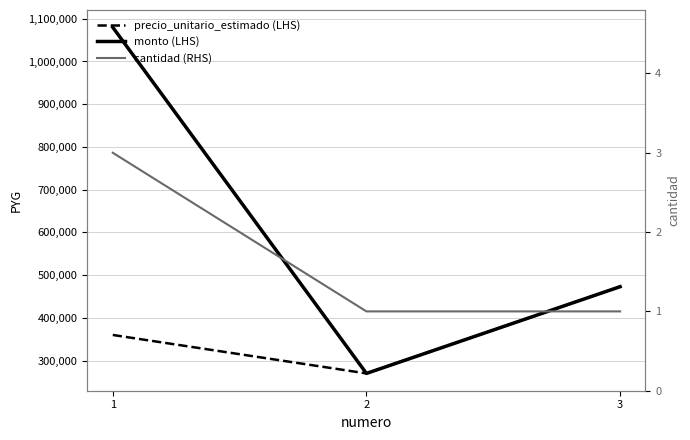

Where is precio_unitario_estimado (LHS) nearest to the value 371500?

1